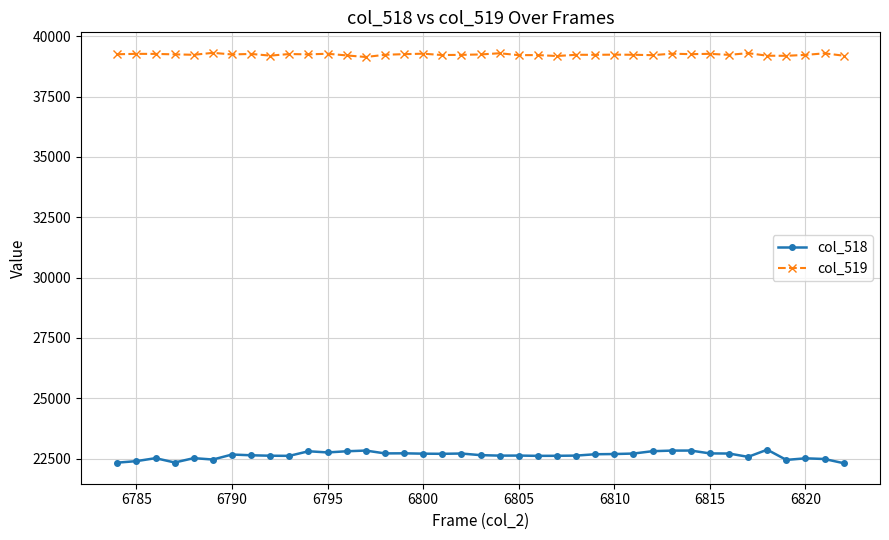

List the series in order of their peak value, highest first.

col_519, col_518